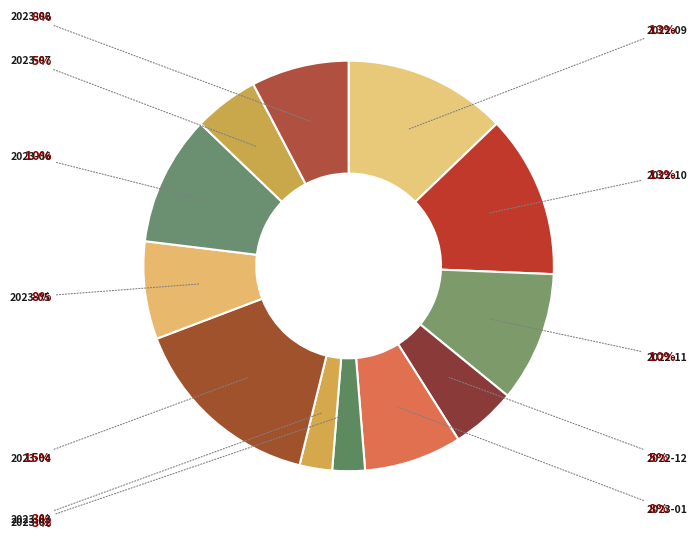

Is there any slice that represents more than half of the pie?

No